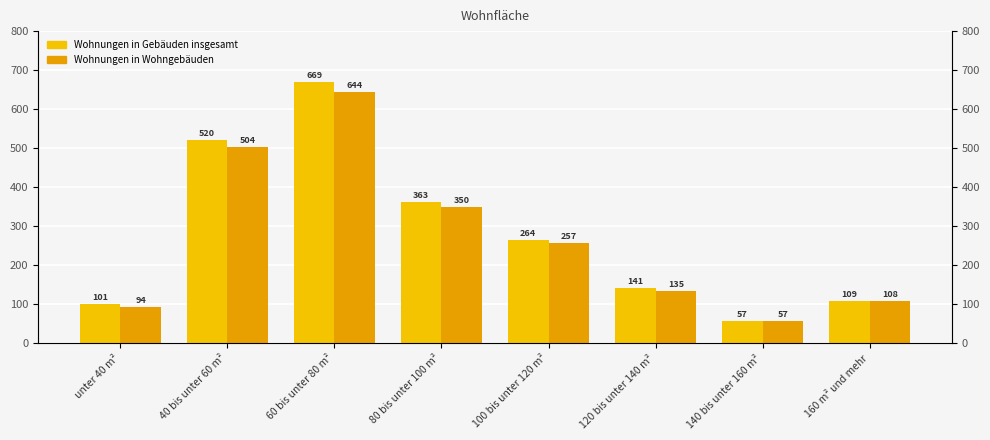

What is the average value of the Wohnungen in Gebäuden insgesamt series?

278